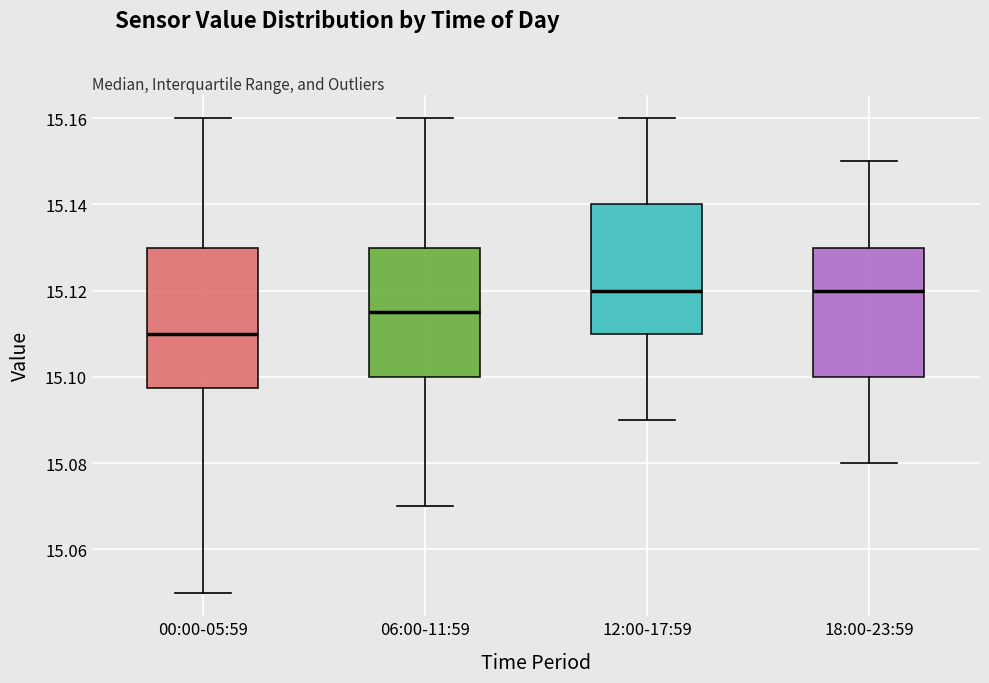

Which box is the tallest, from its lower edge to its upper edge?

00:00-05:59